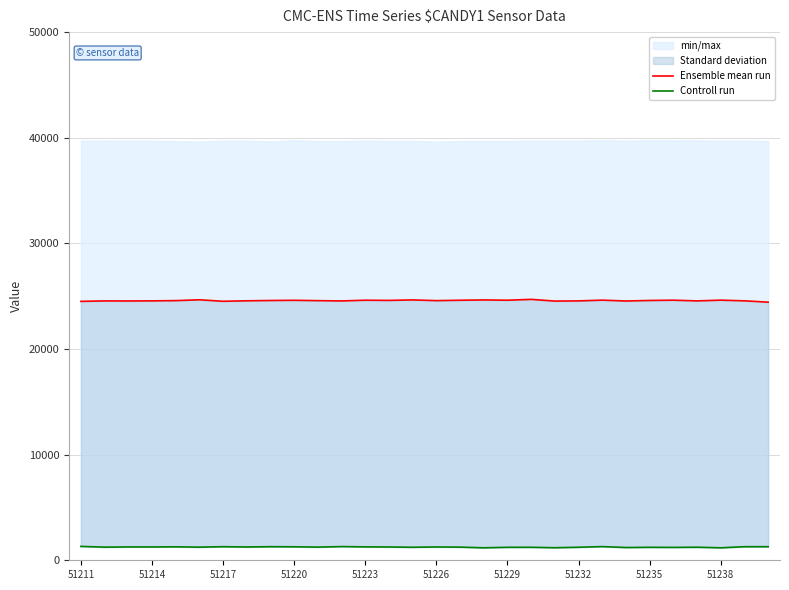

How many data points in Controll run are less than 1258?

15